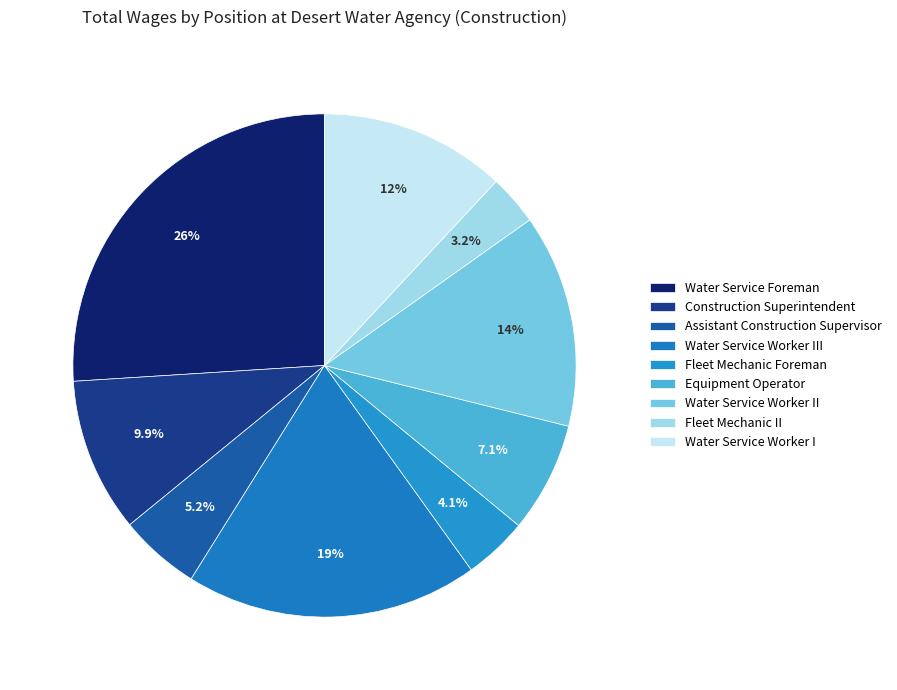

To the nearest percent, what is the difference between the Fleet Mechanic Foreman and Water Service Worker III slice percentages?

15%